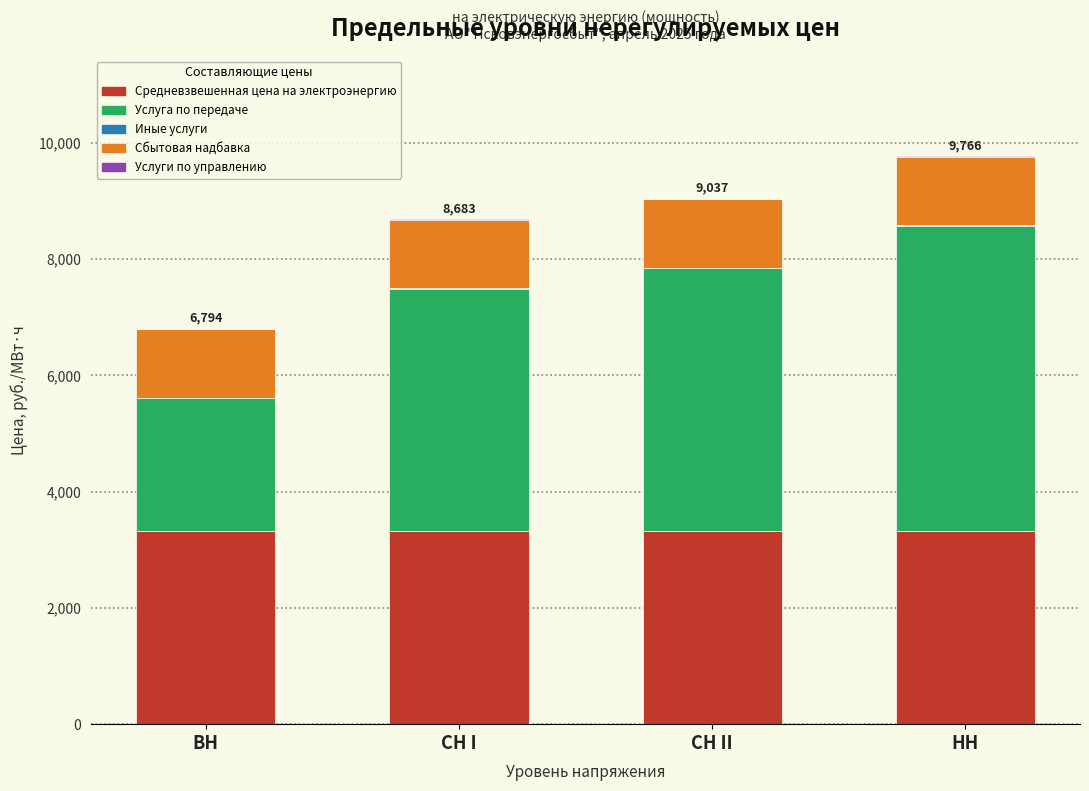

What is the sum of all Средневзвешенная цена на электроэнергию values?

13259.5